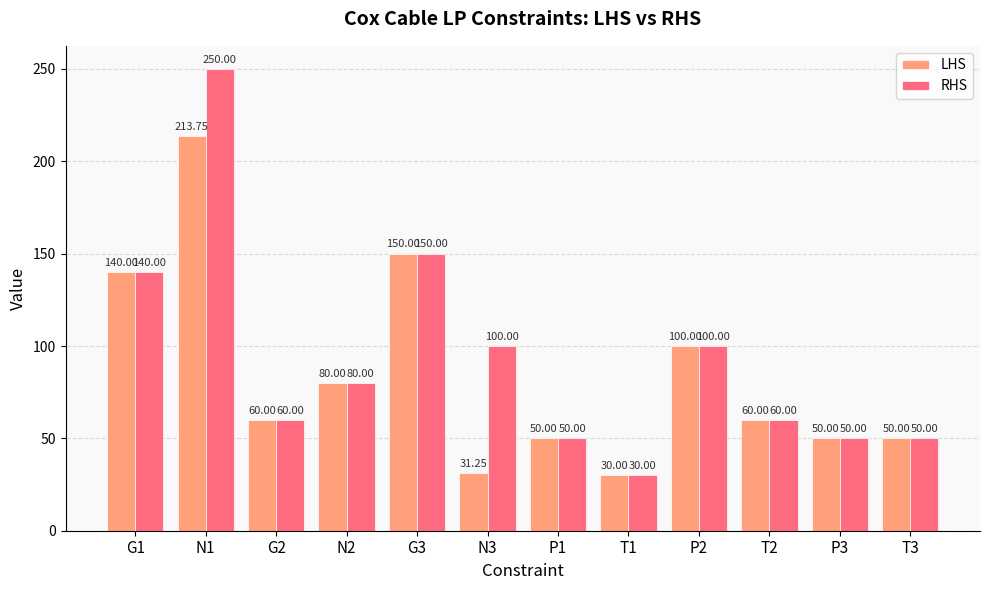

At which label is RHS closest to 140?

G1